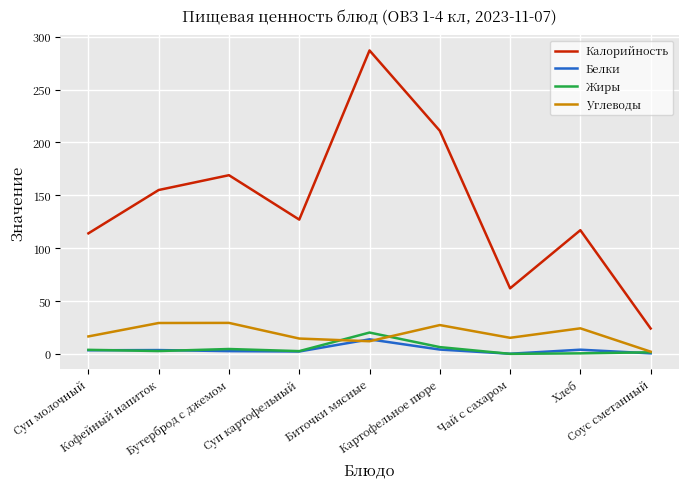

Which series has the largest total across all categories?

Калорийность